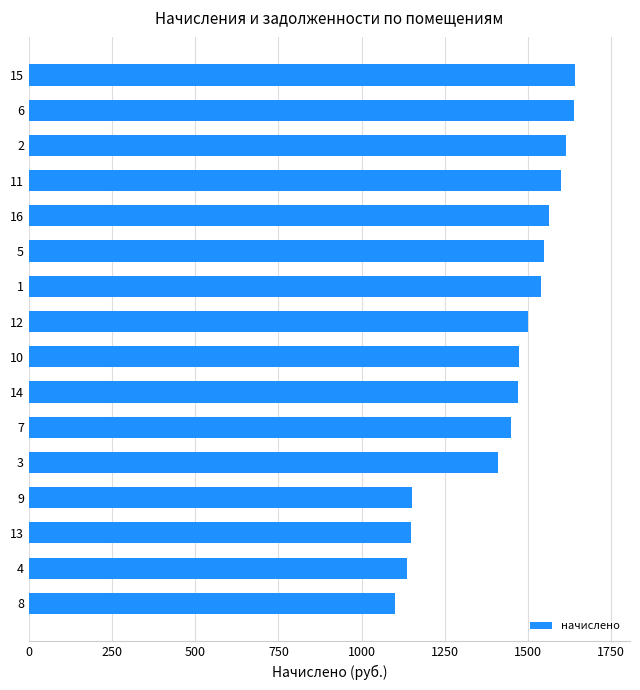

Between 12 and 11, which is larger?

11